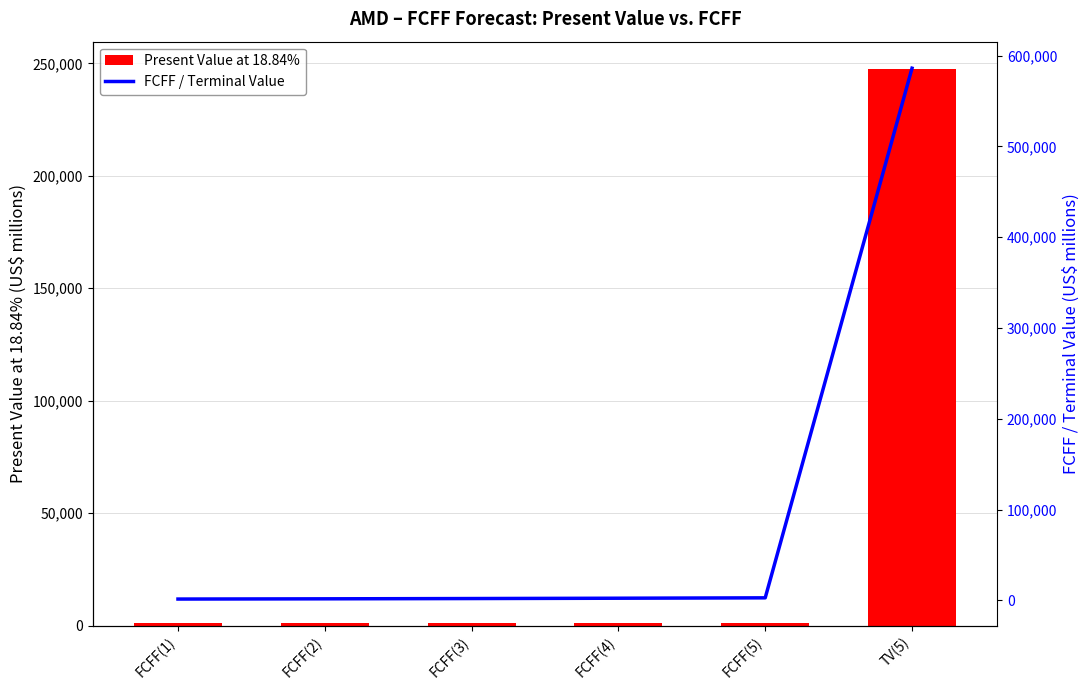

What is the spread (max minus min) of values at FCFF(2)?

485